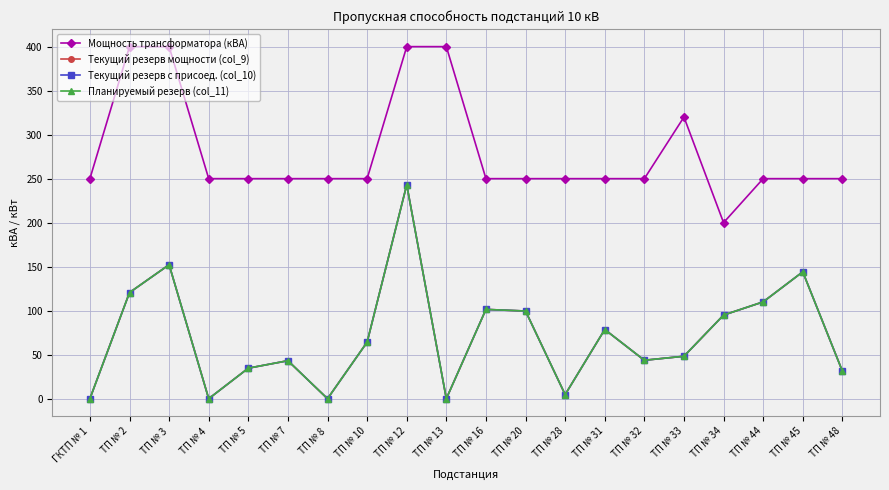

What is the difference between the second highest and minimum values in the Планируемый резерв (col_11) series?

152.2